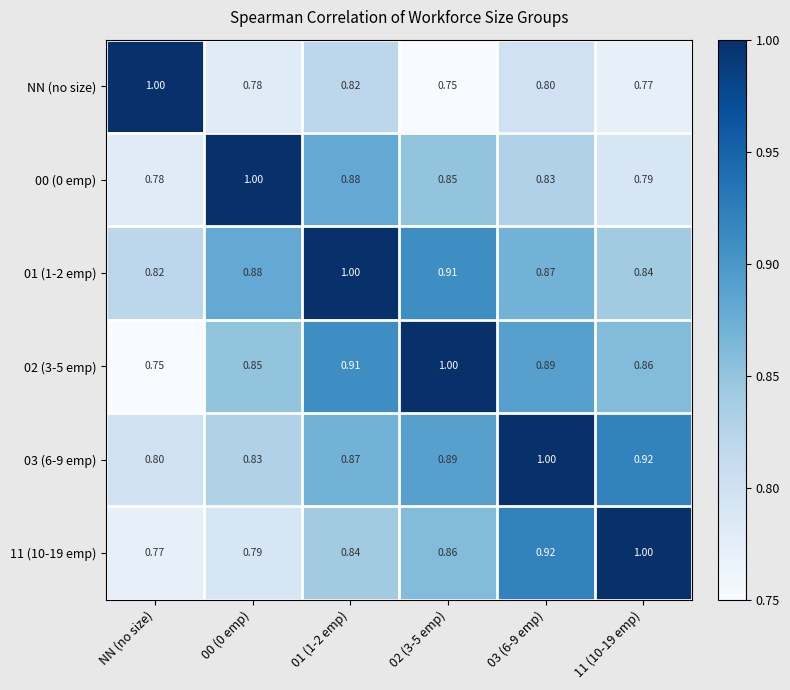

Which category has the lowest value in the 11 (10-19 emp) series?

NN (no size)